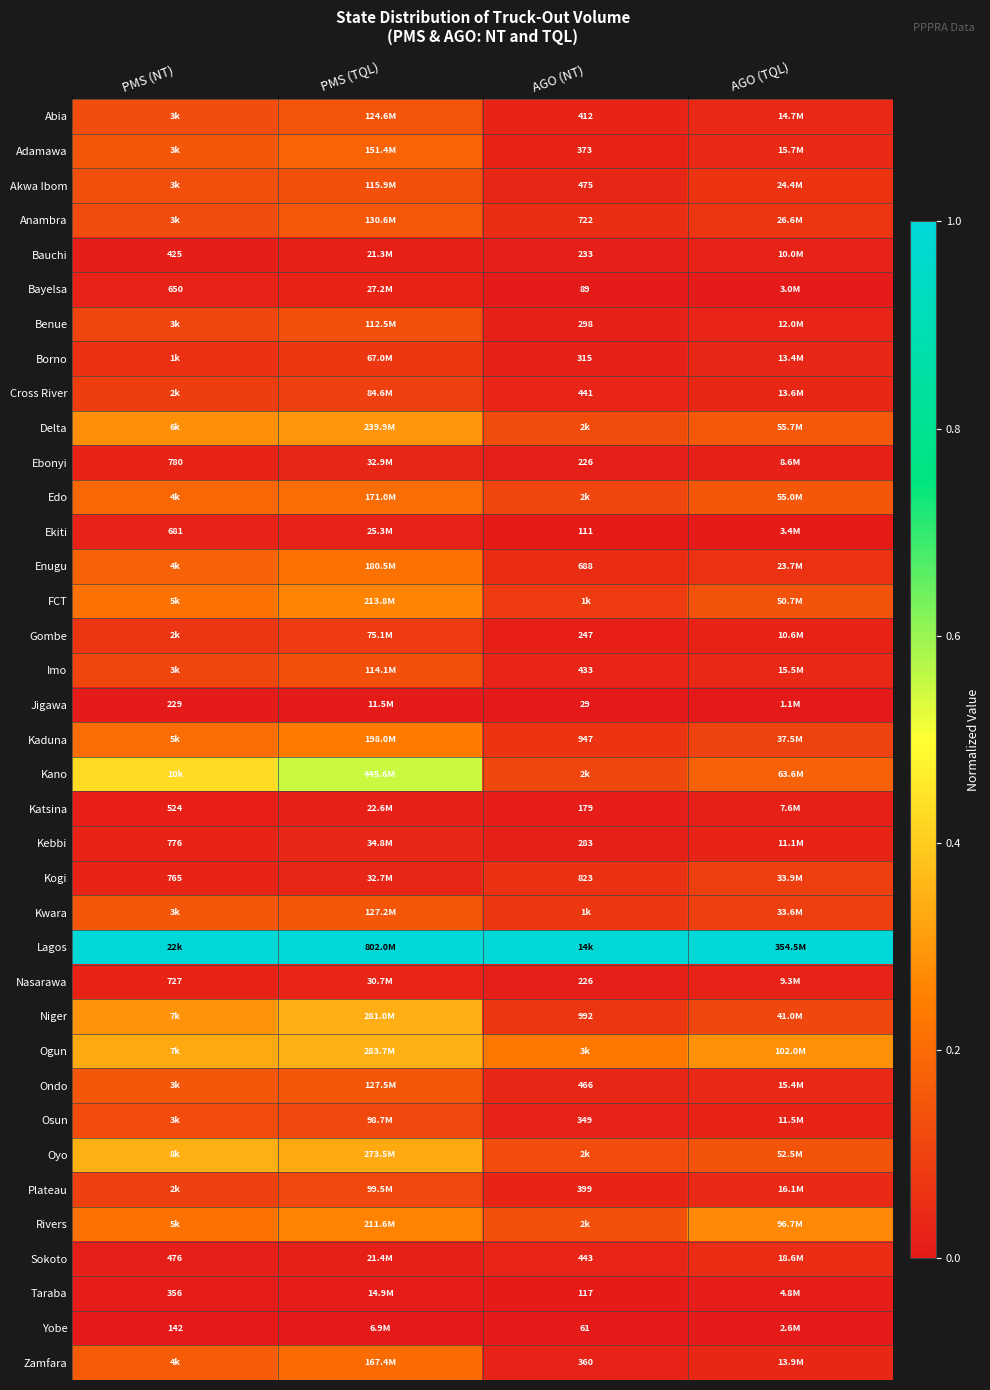

Is the value of Anambra at AGO (NT) greater than the value of Gombe at AGO (NT)?

Yes